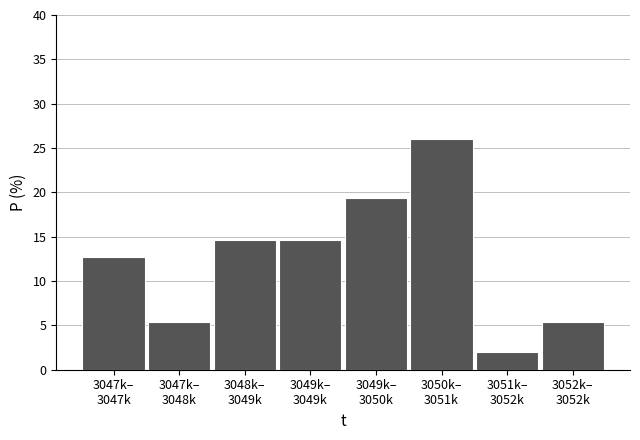

Reading left to right, transcribe all the data shown in this chart.

12.7	5.3	14.7	14.7	19.3	26.0	2.0	5.3